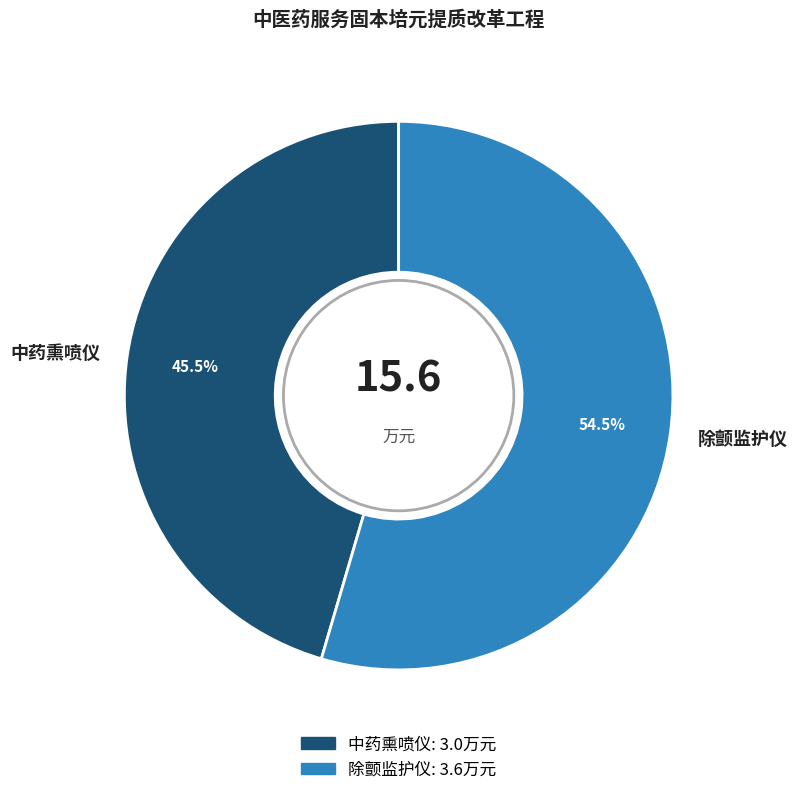

What is the total percentage of 中药熏喷仪 and 除颤监护仪?

100.0%